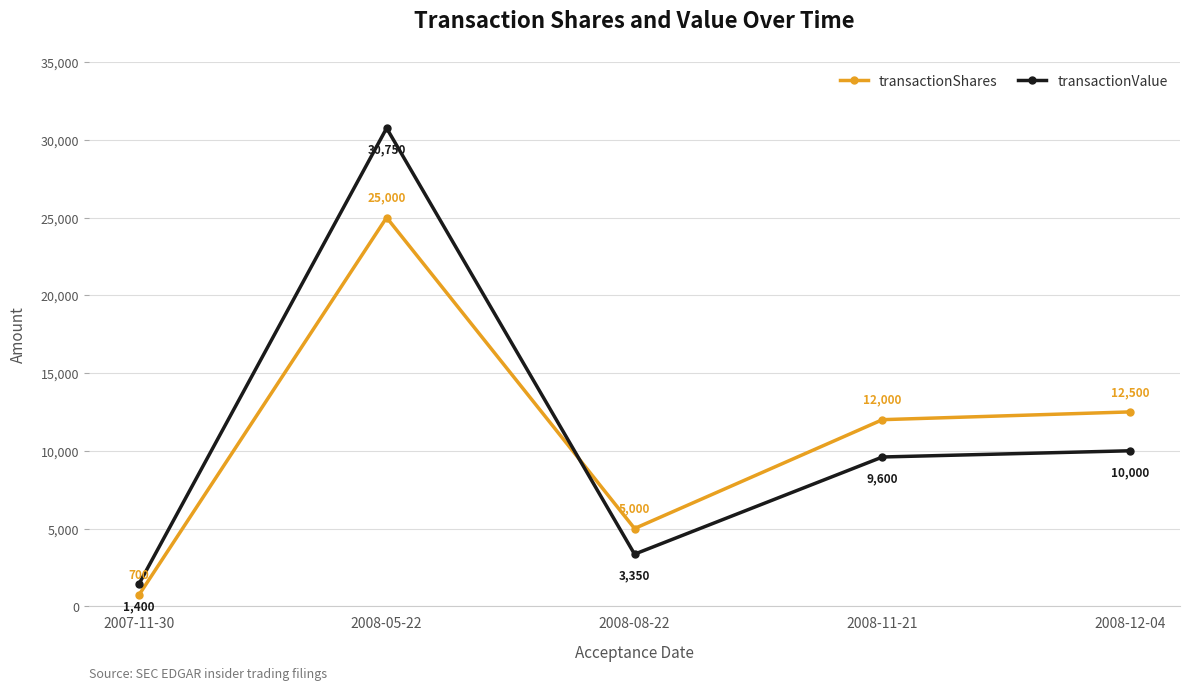

True or false: transactionValue has more than 1 points higher than both neighbors.

False